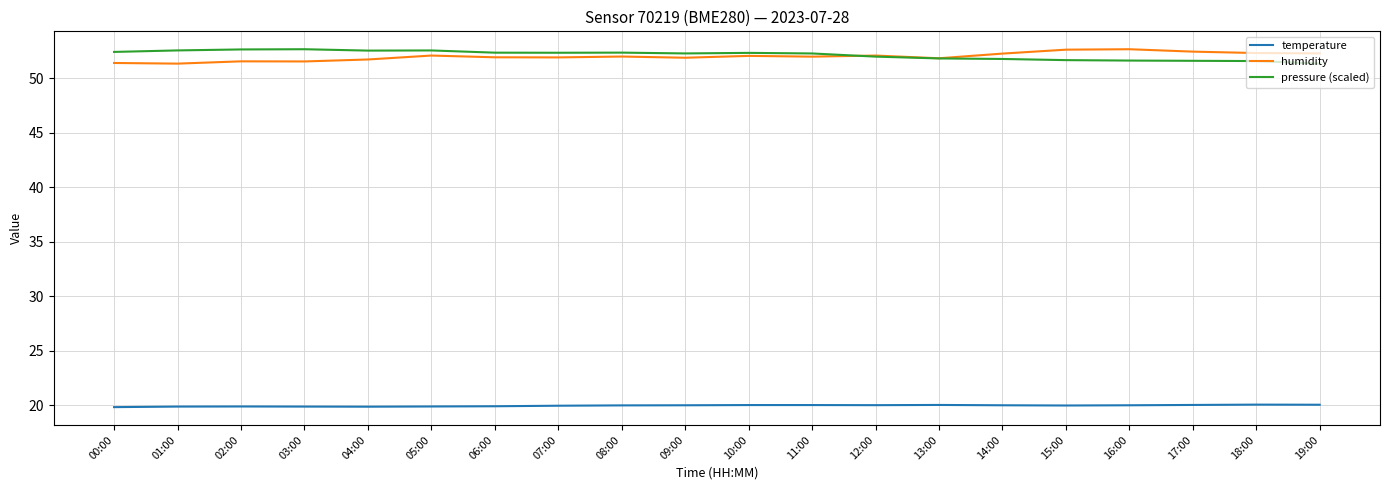

True or false: humidity and temperature intersect in this chart.

False